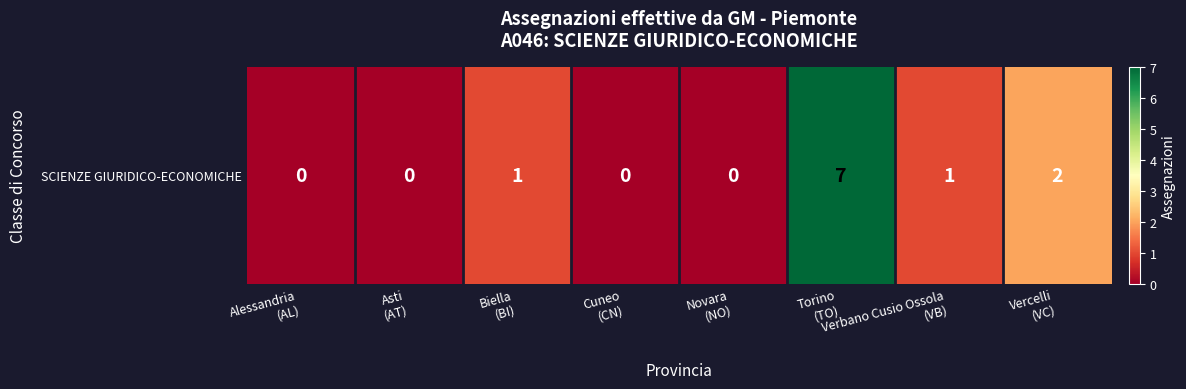

How many categories are shown in the chart?

8